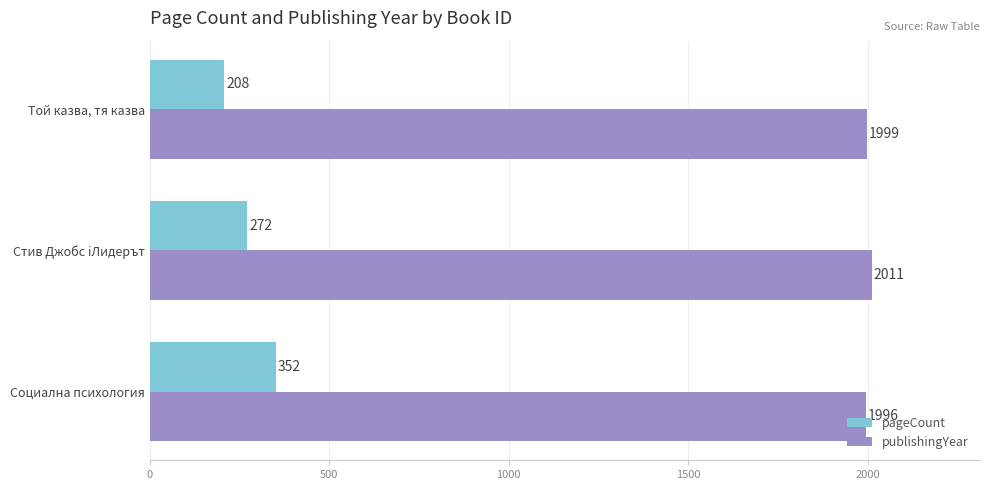

How many series are shown in this chart?

2